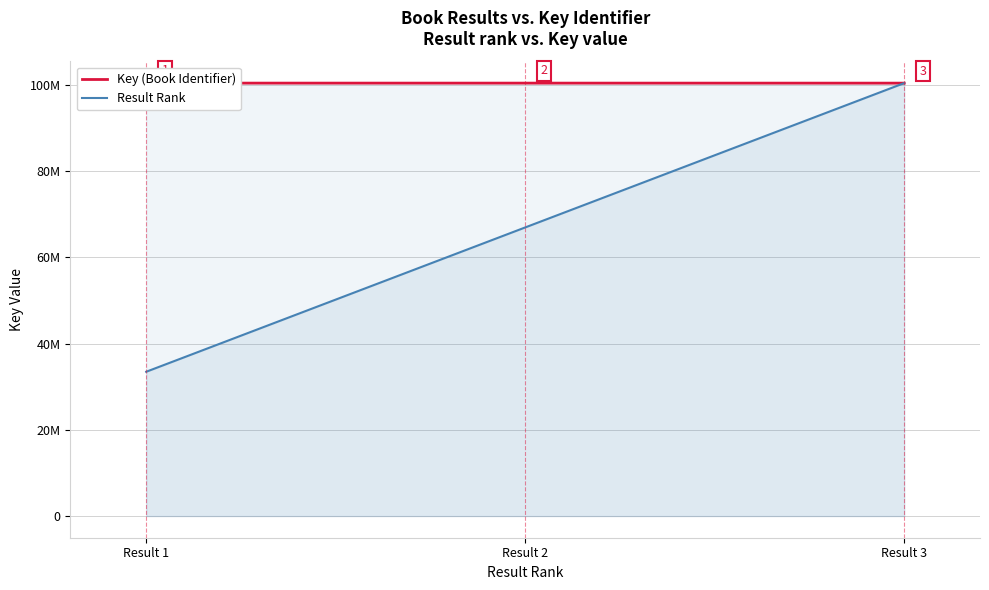

What is the difference between the maximum and second lowest values in the Result Rank series?

33481691